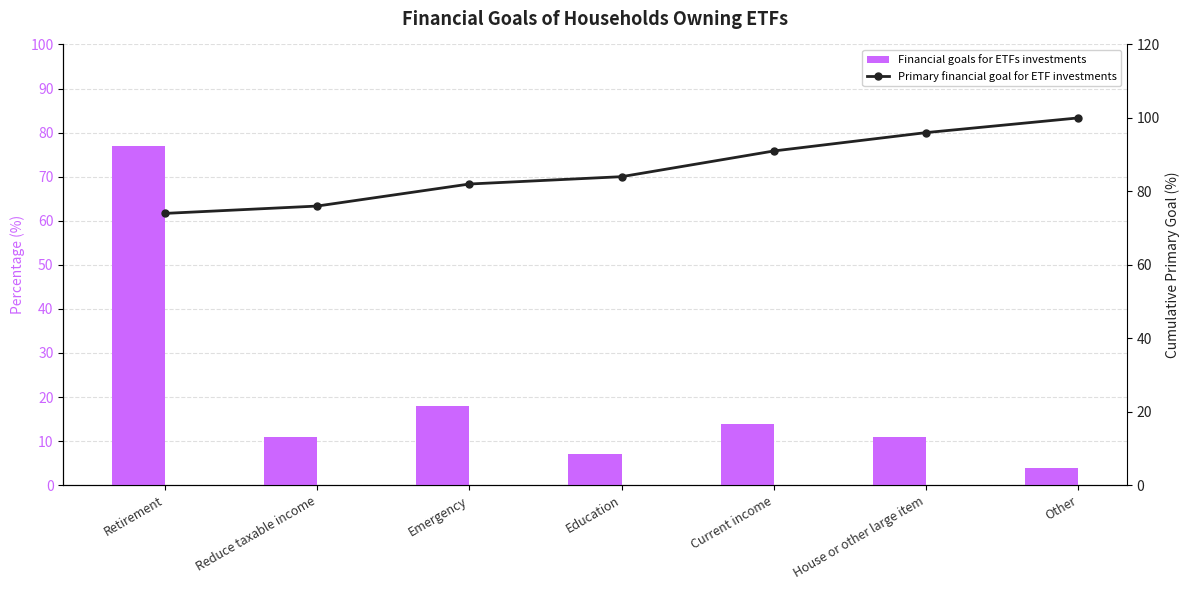

What is the sum of the Financial goals for ETFs investments values at Retirement and Other?

81